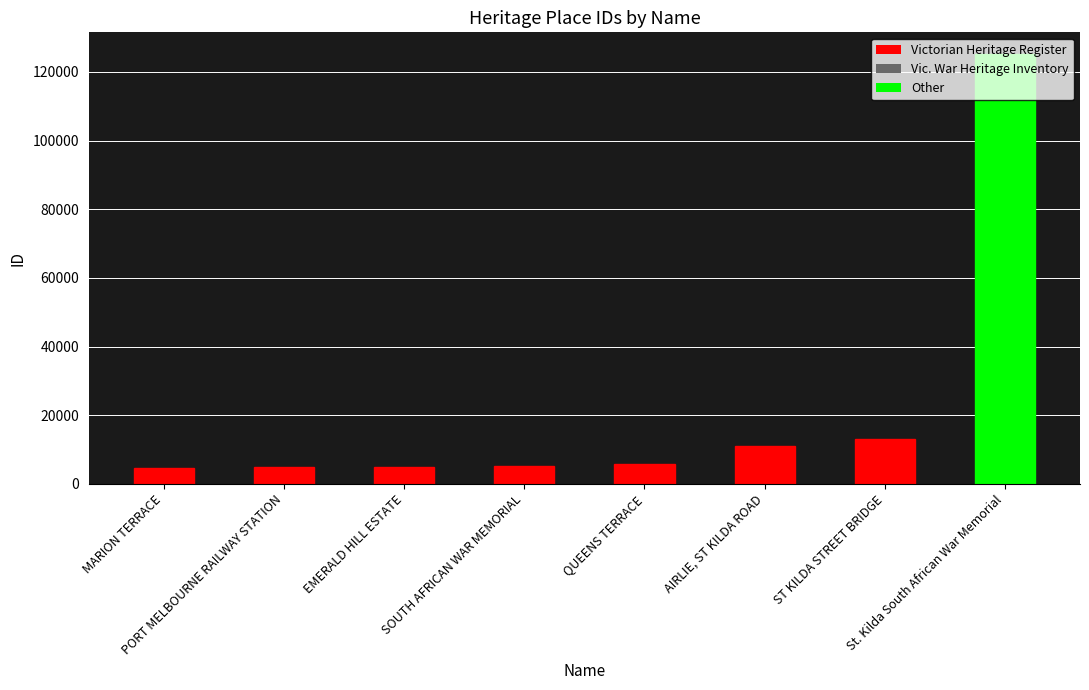

What is the average value?

21808